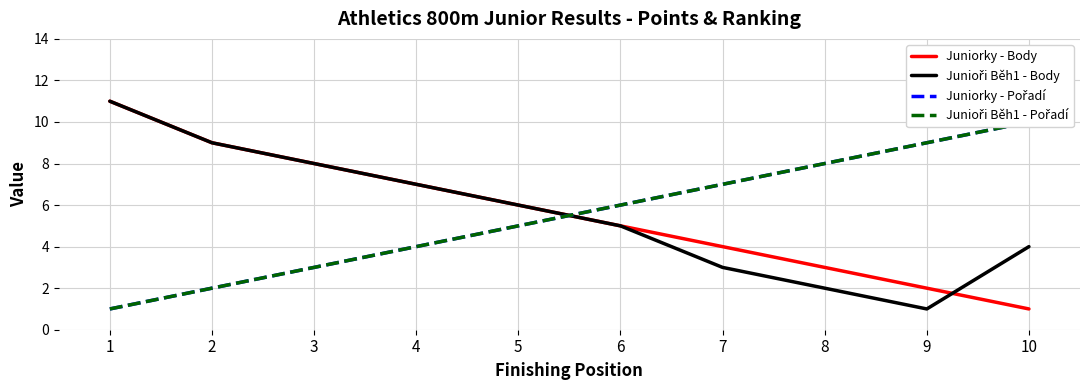

Where does the Junioři Běh1 - Pořadí series first go above 6?

7